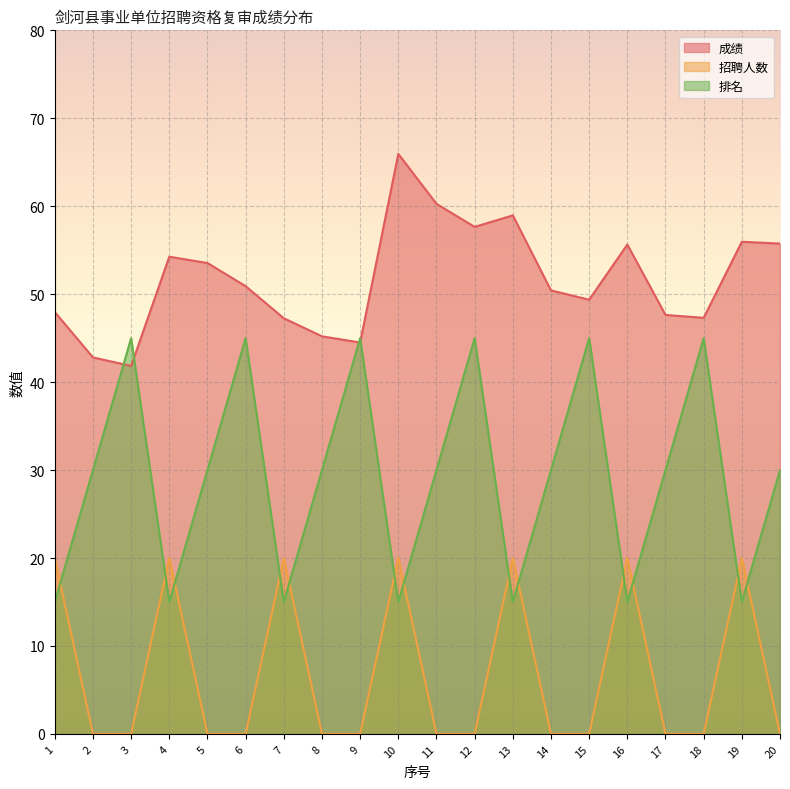

Which series has the largest total across all categories?

成绩